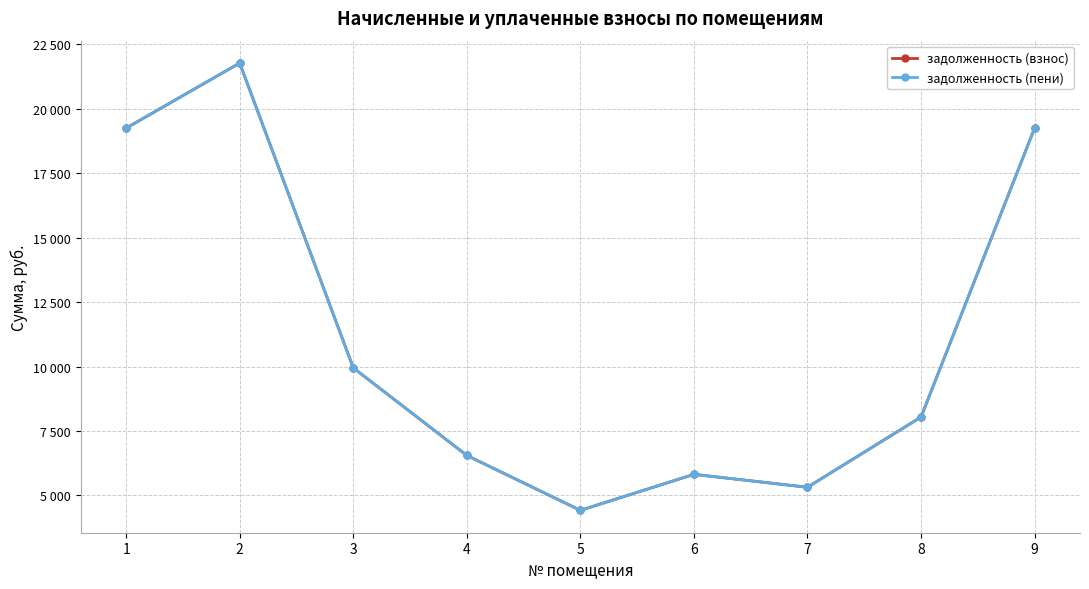

Is this an area chart (filled region under the line)?

No